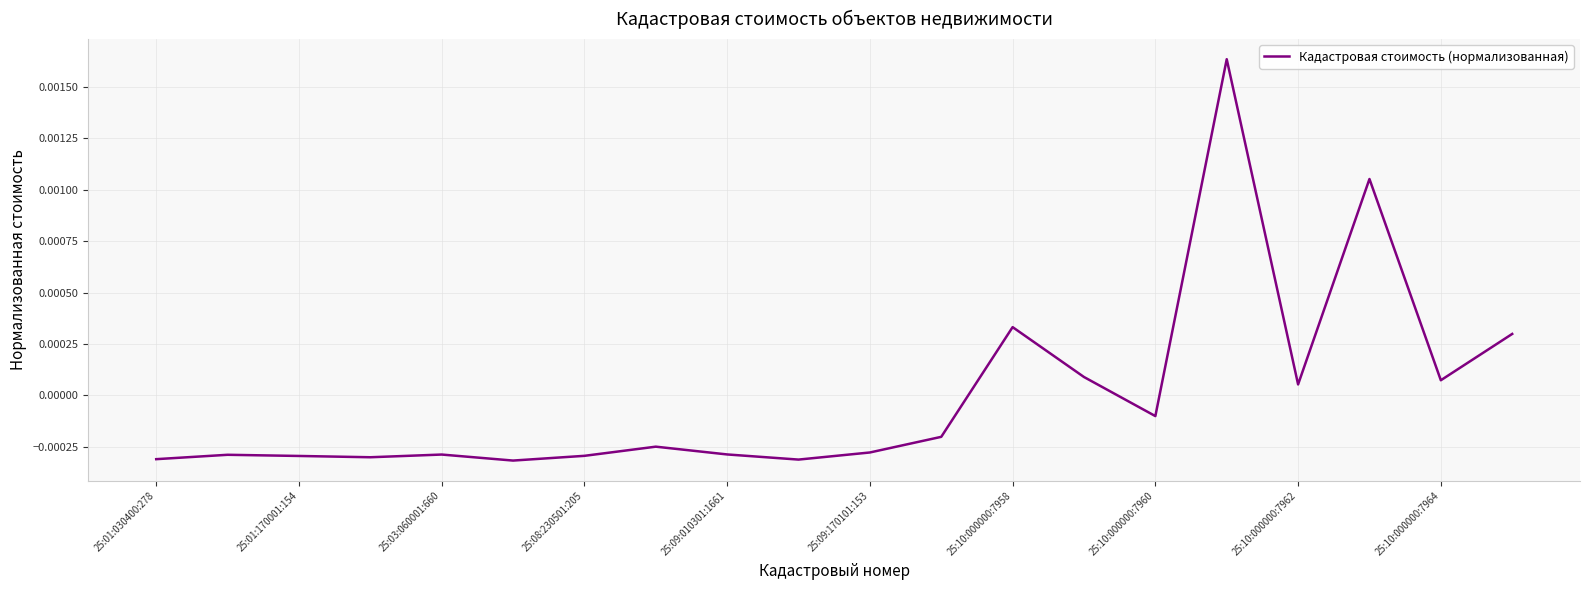

True or false: the data has more than 1 interior local peaks.

True